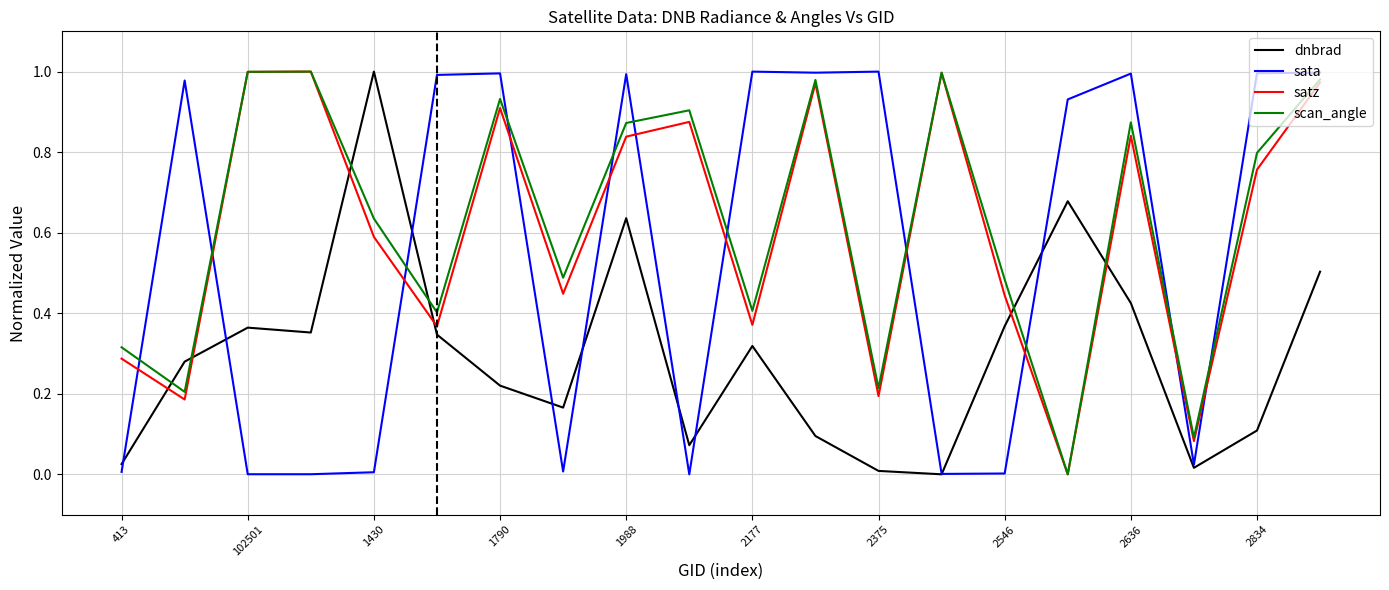

How many times do sata and satz cross each other?

11